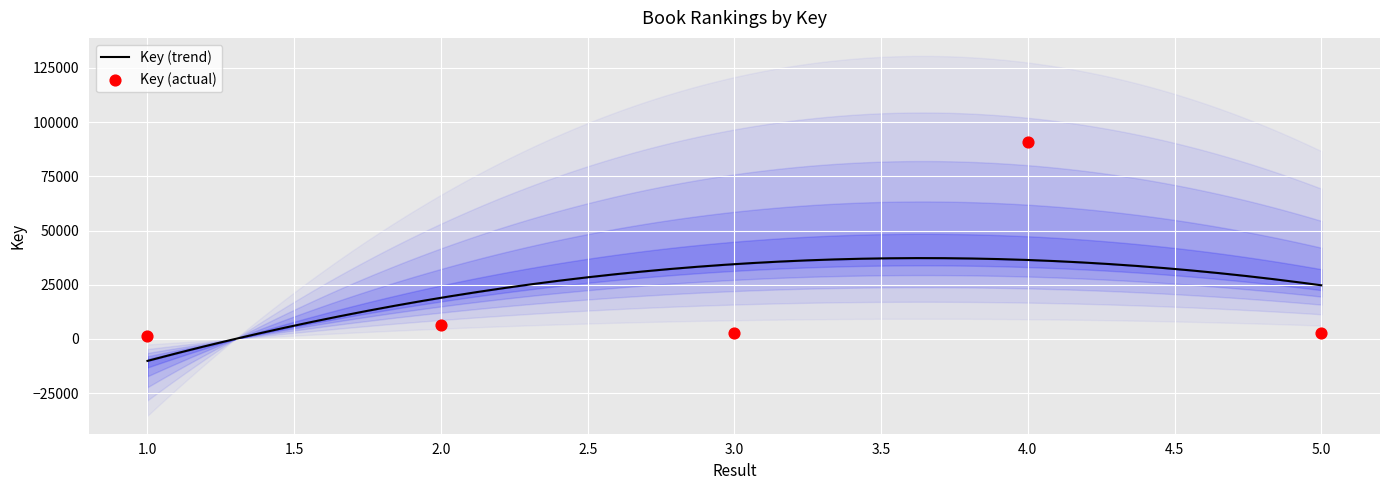

What is the change in value from 2 to 5?

-3764